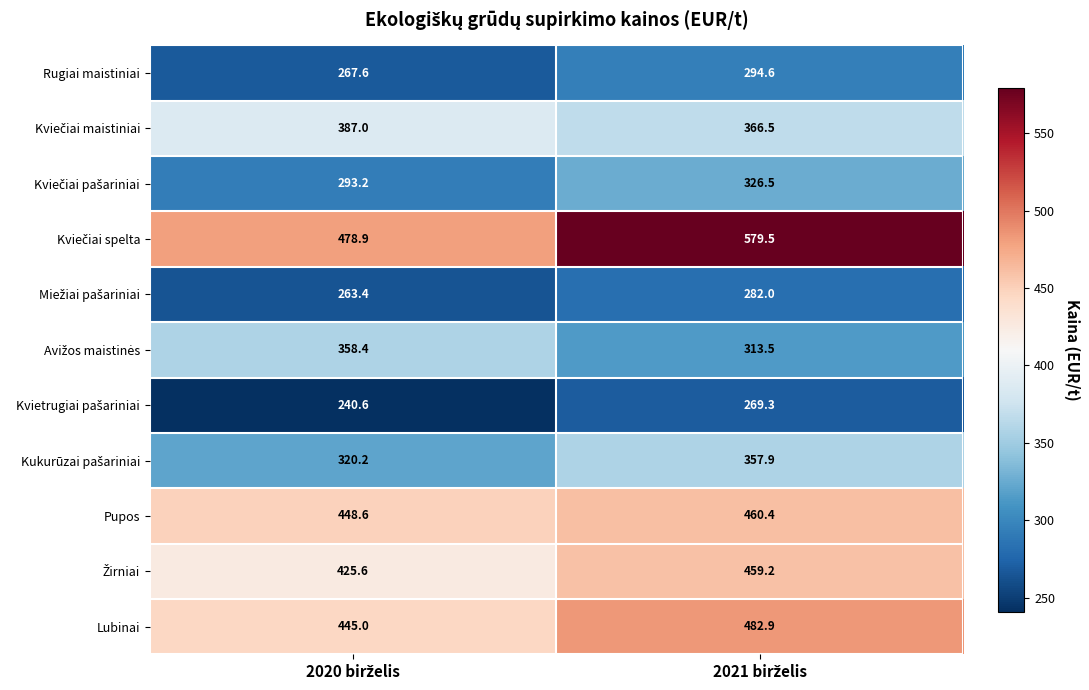

What is the minimum value shown in the chart?

240.6